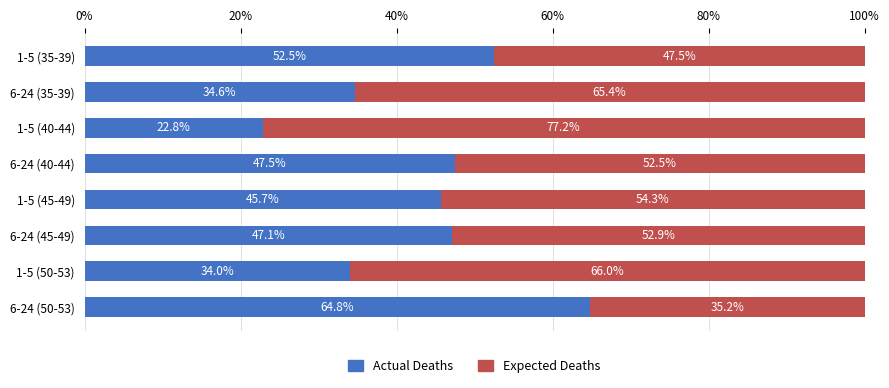

True or false: Actual Deaths has a value of 64.8 at 6-24 (50-53).

True